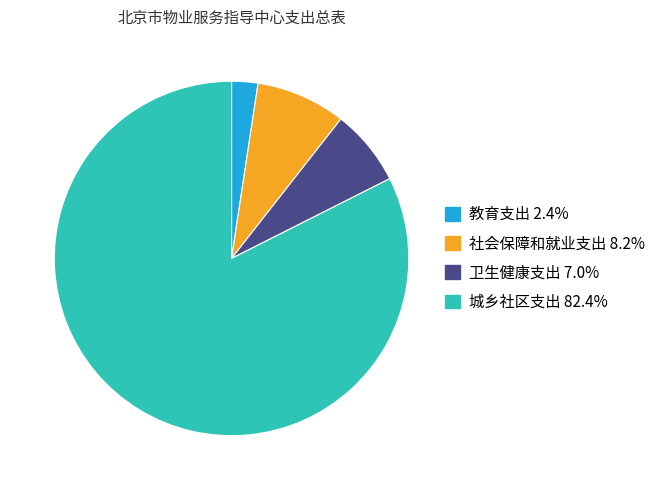

True or false: 教育支出 accounts for 8% of the total.

False